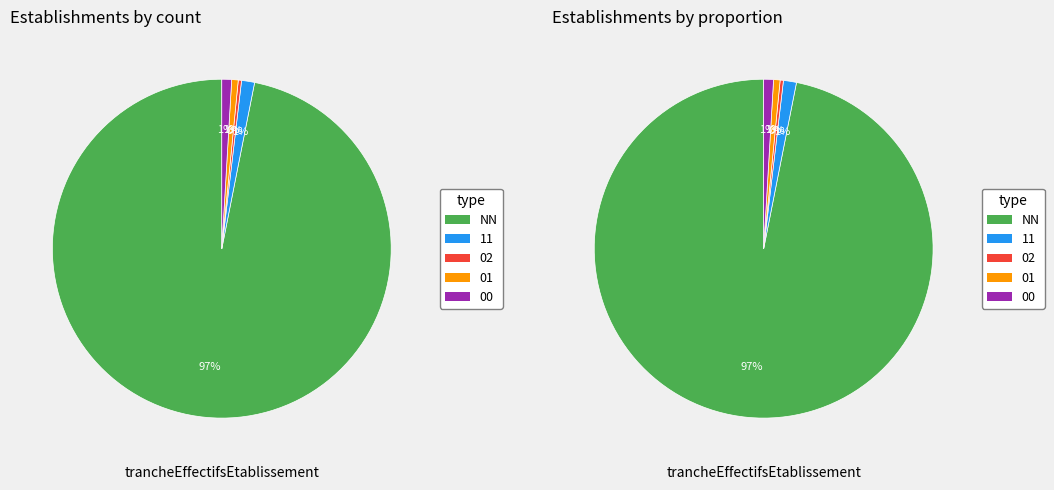

To the nearest percent, what is the combined percentage of 01 and 11?

2%